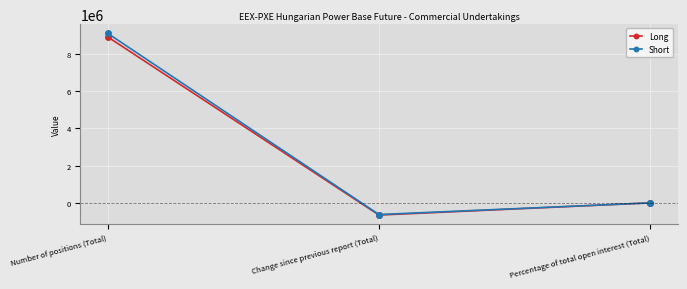

Which series has the largest range (max minus min)?

Short